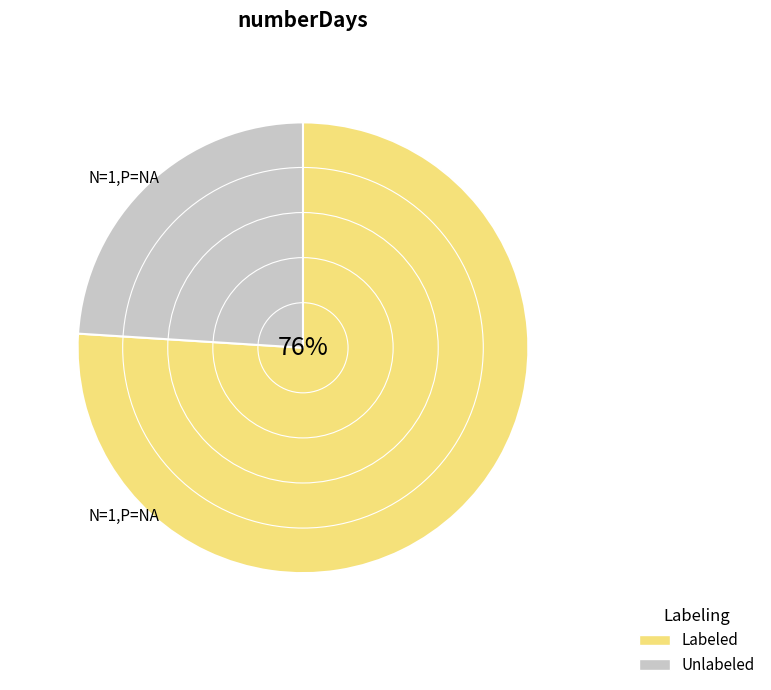

Which series has the widest spread of values?

Labeled